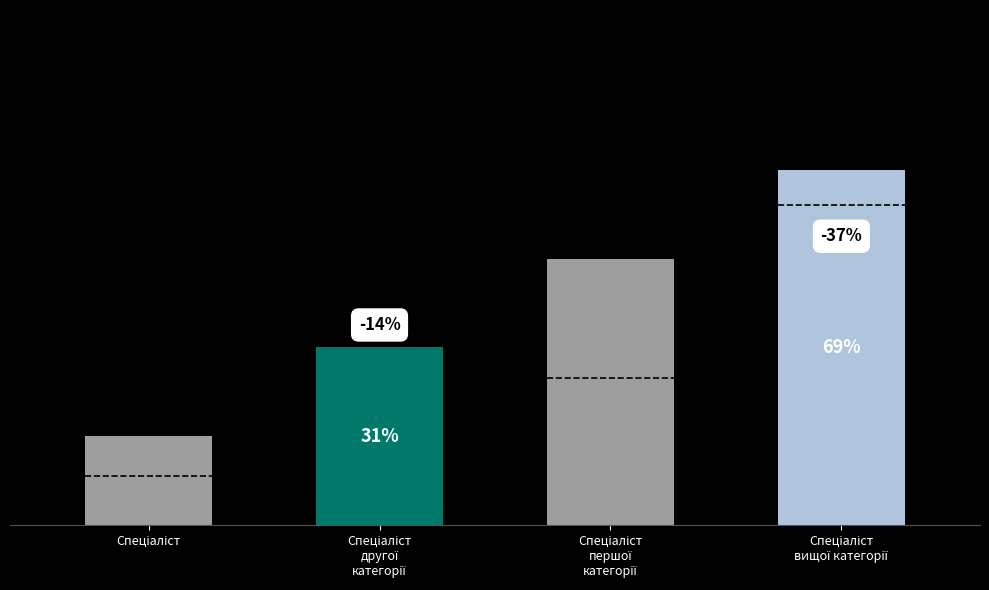

Are the bars horizontal?

No